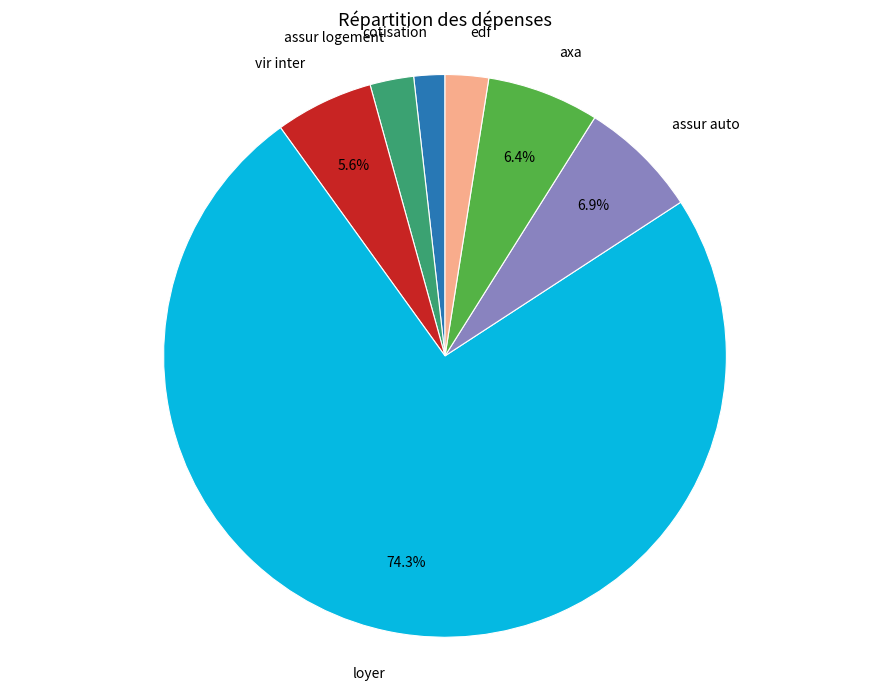

Count the number of slices in the pie.

7